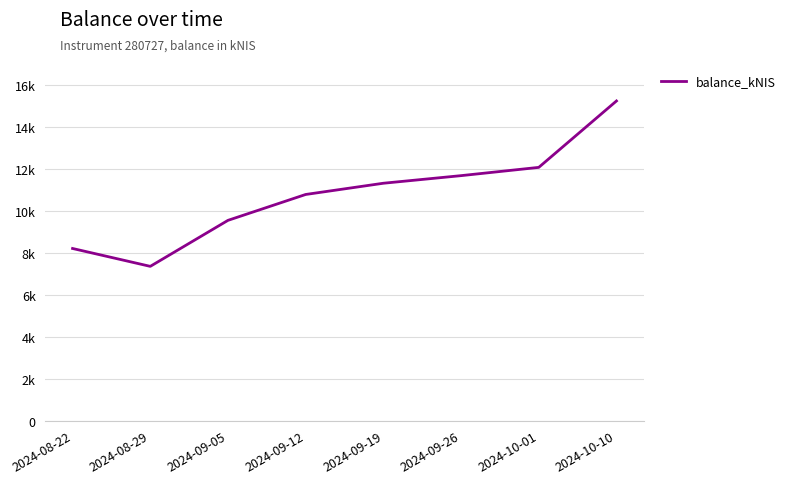

What is the difference between the values at 2024-09-12 and 2024-09-26?

897.4